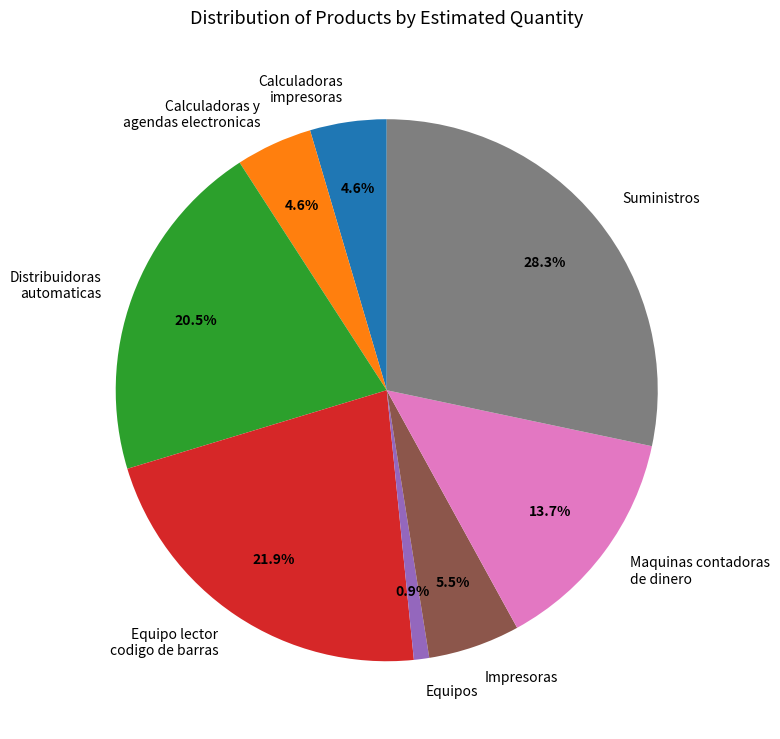

Is it true that Maquinas contadoras de dinero is 22% of the pie?

False